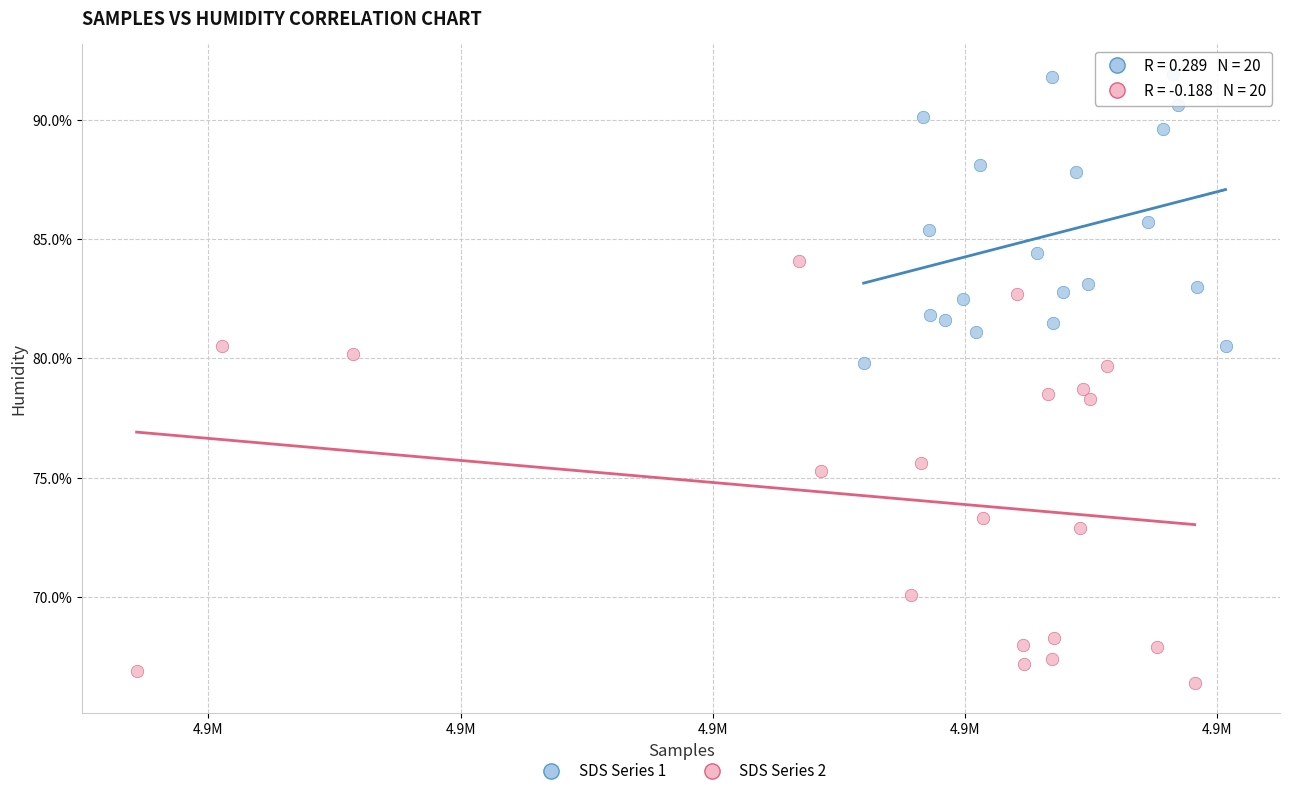

Which series reaches the maximum Y coordinate?

SDS Series 1